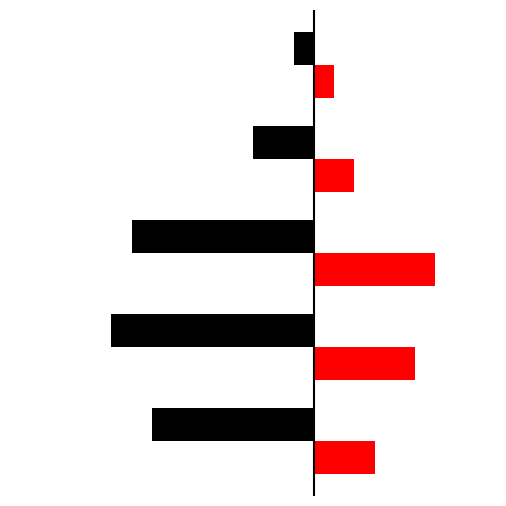

Does the chart contain any negative values?

Yes